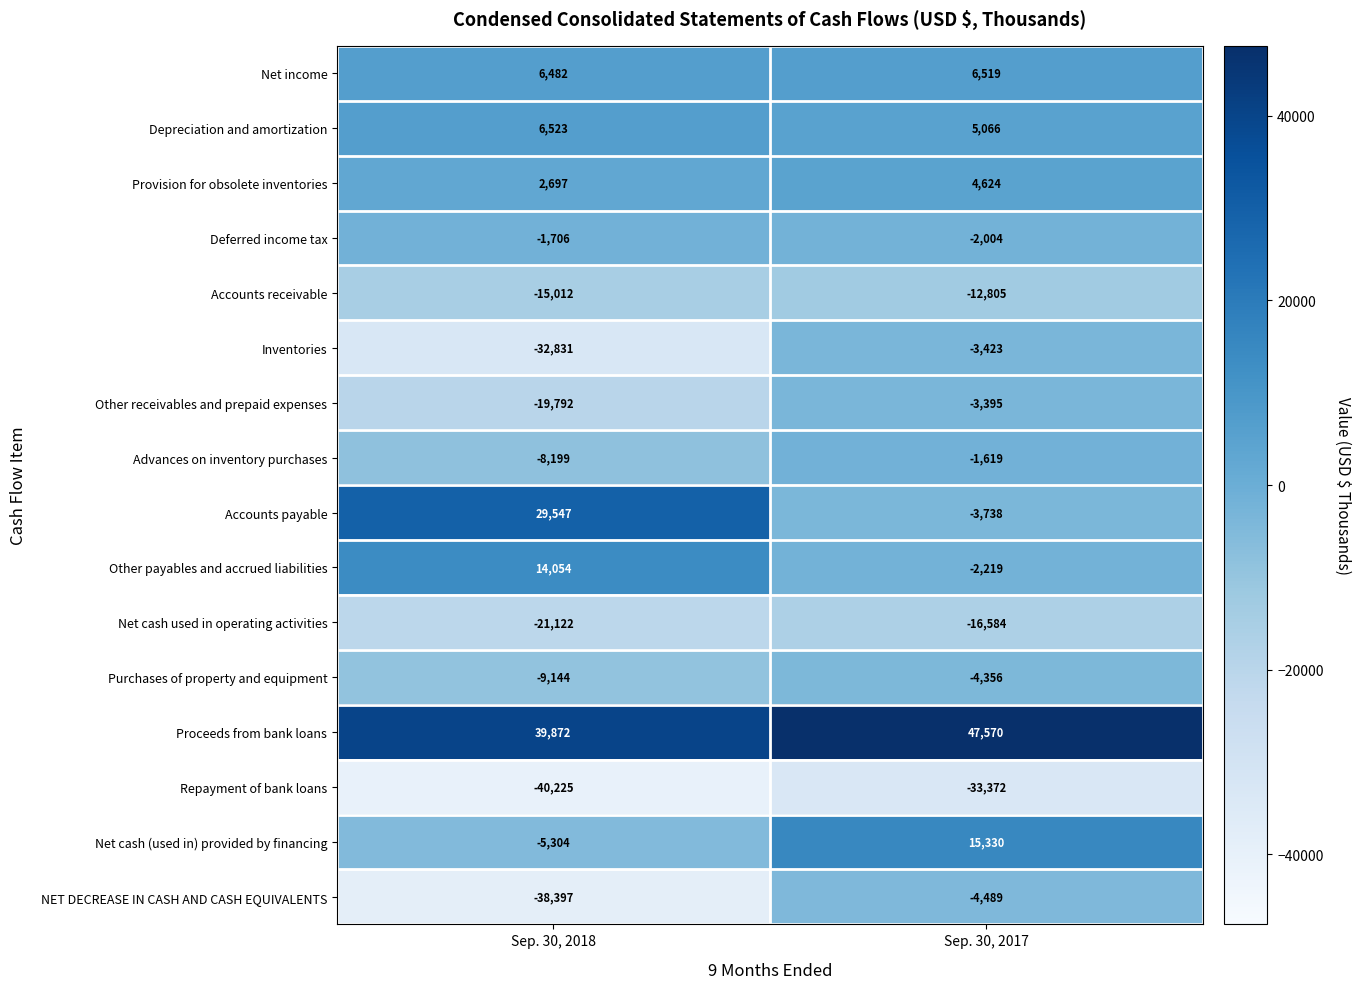

What is the maximum value shown in the chart?

47570